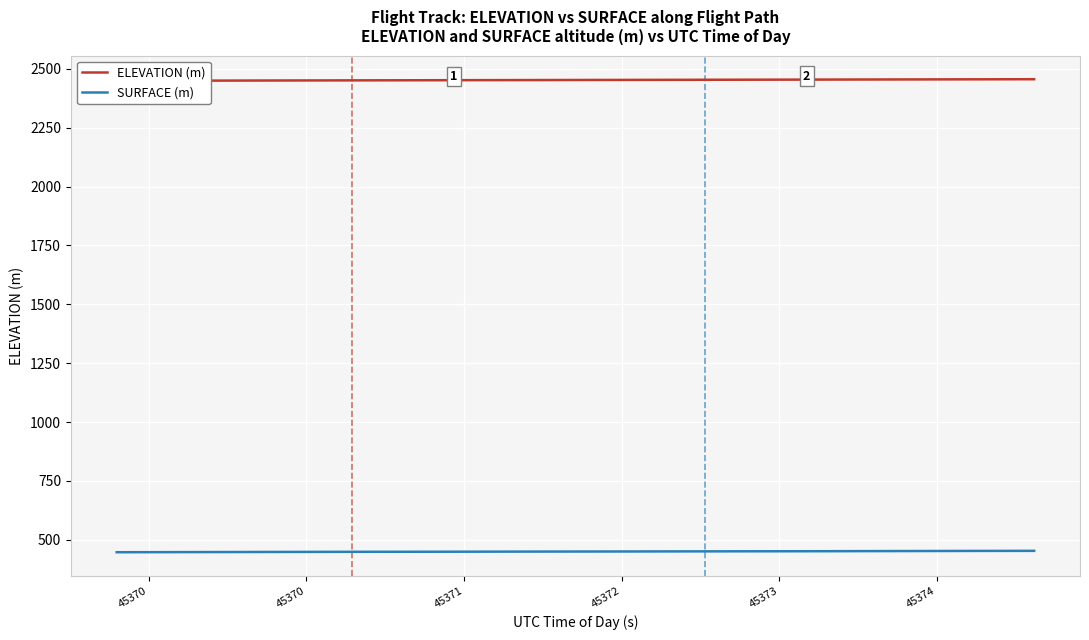

What is the difference between the second highest and second lowest values in the ELEVATION (m) series?

6.4